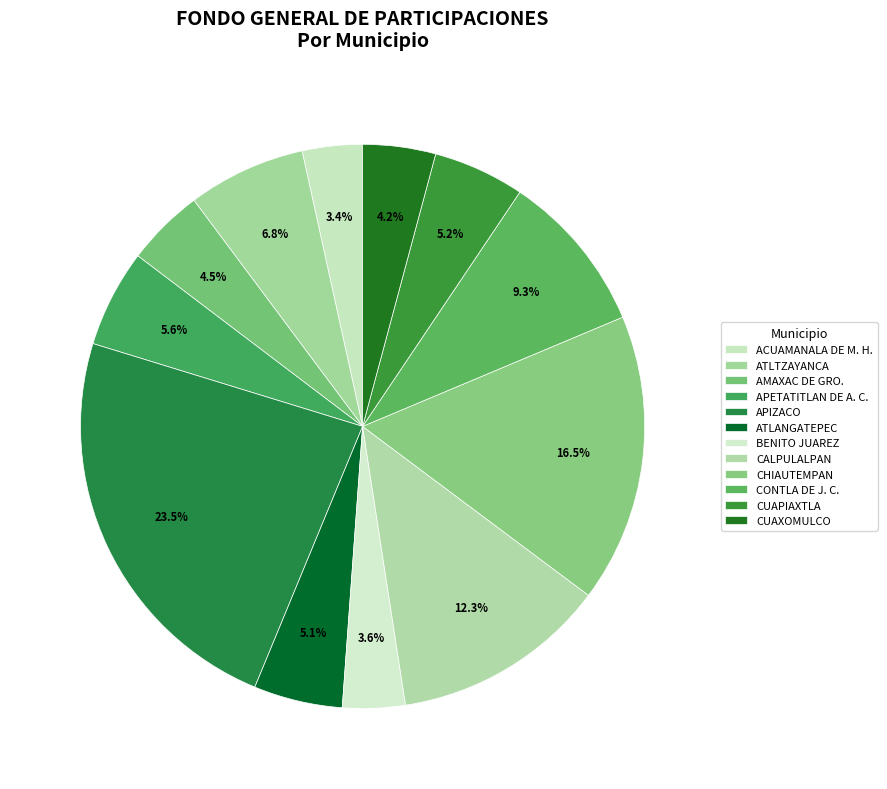

To the nearest percent, what portion does ACUAMANALA DE M. H. represent?

3%